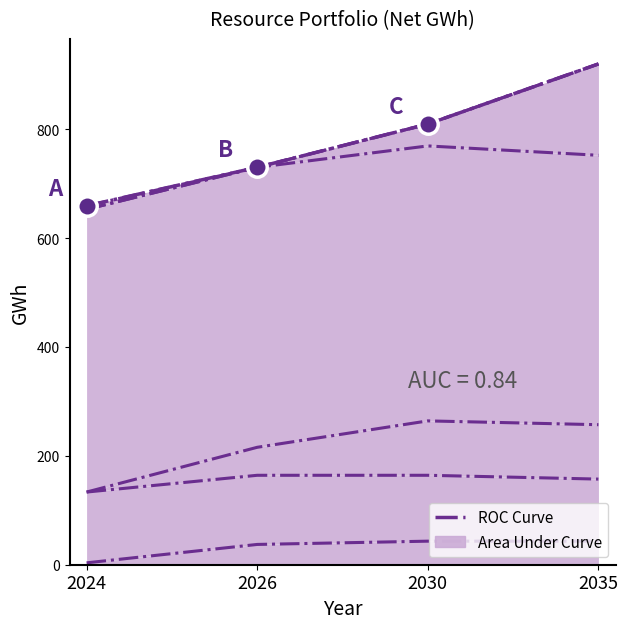

Is the value of Hybrid_or_Paired_Solar_and_Battery at 2024 greater than the value of Wind New PG&E at 2030?

Yes